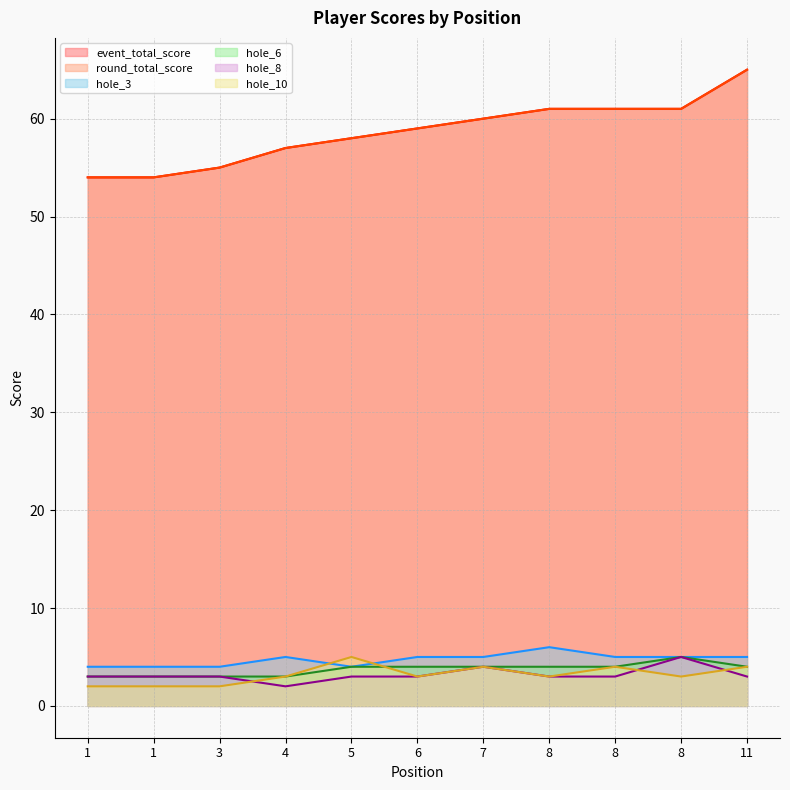

True or false: event_total_score and round_total_score cross at least once.

False